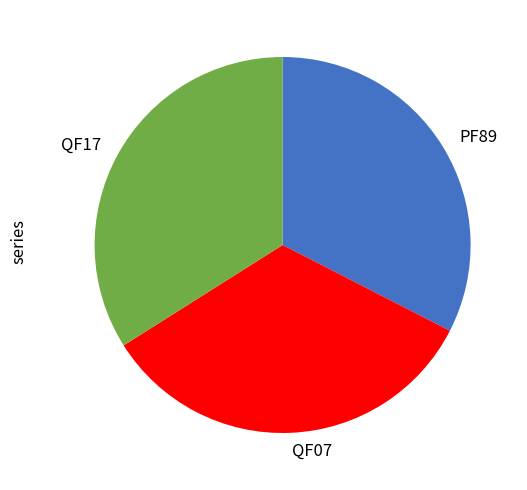

Combined, do QF07 and QF17 account for over 50%?

Yes